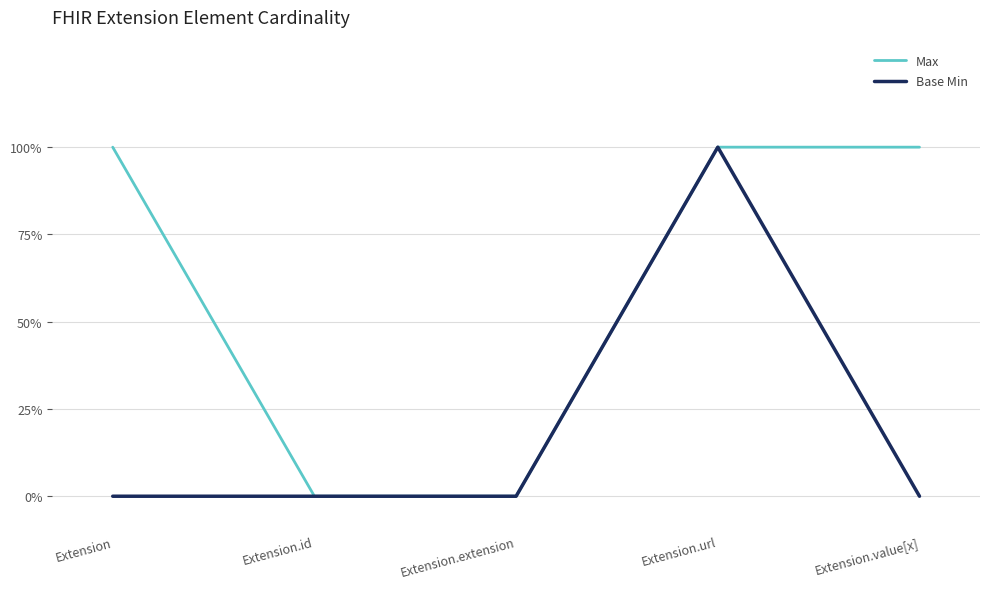

What are all the series names shown in the legend?

Max, Base Min